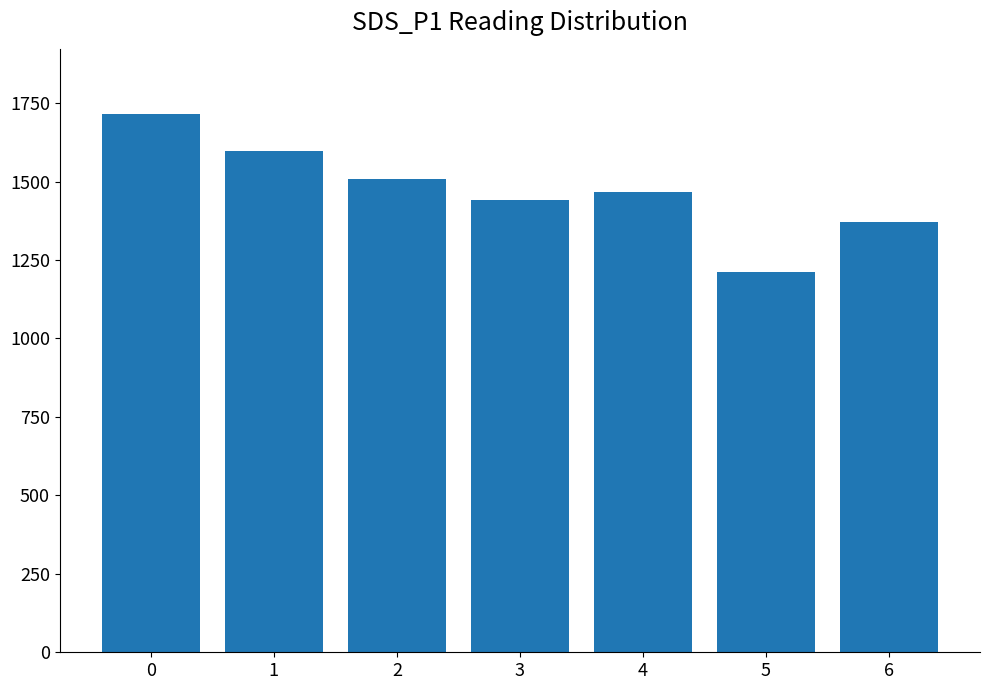

What is the approximate value at 2, to the nearest 100?

1500